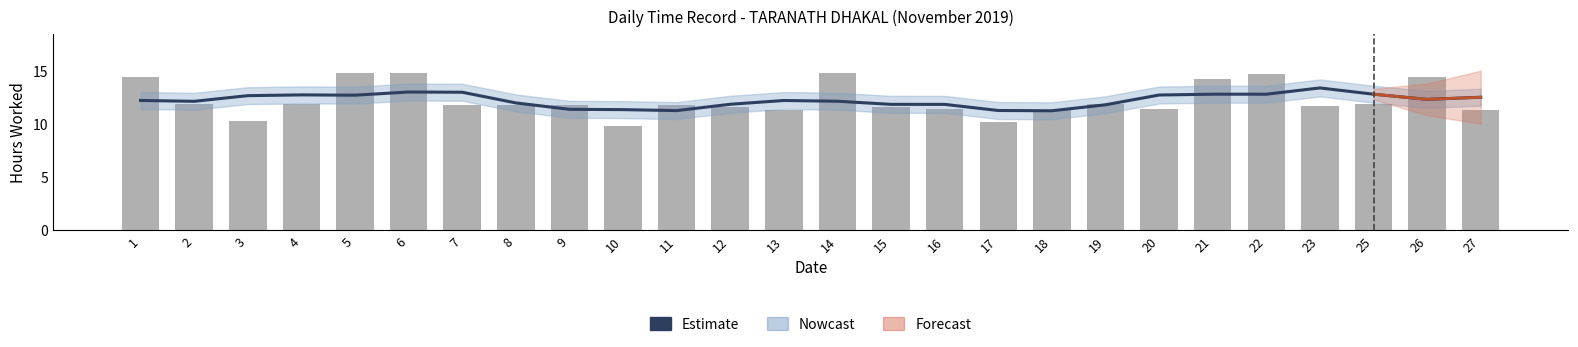

What is the difference between the Hours Worked values at 8 and 6?

3.0